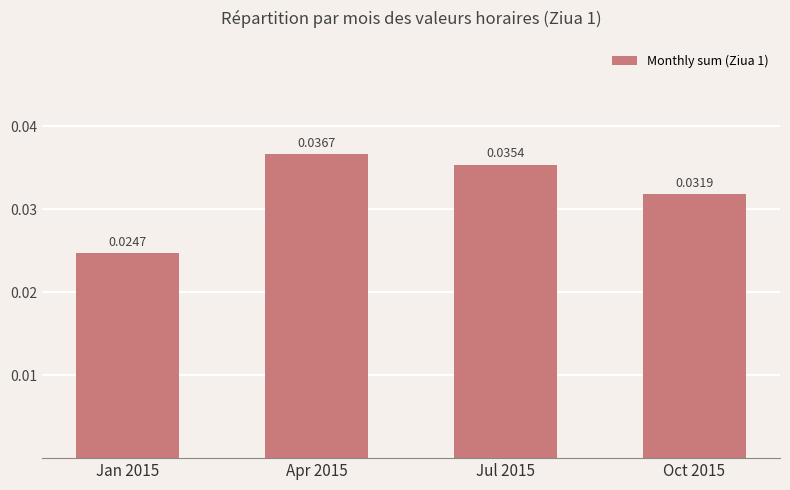

List the labels in order of value, smallest first.

Jan 2015, Oct 2015, Jul 2015, Apr 2015